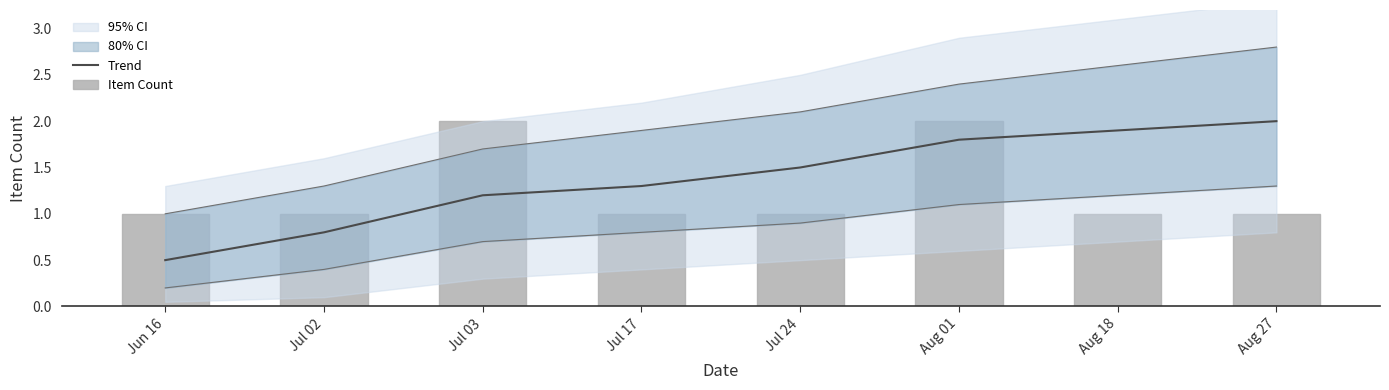

Rank the series by their maximum value, from highest to lowest.

Trend, Item Count